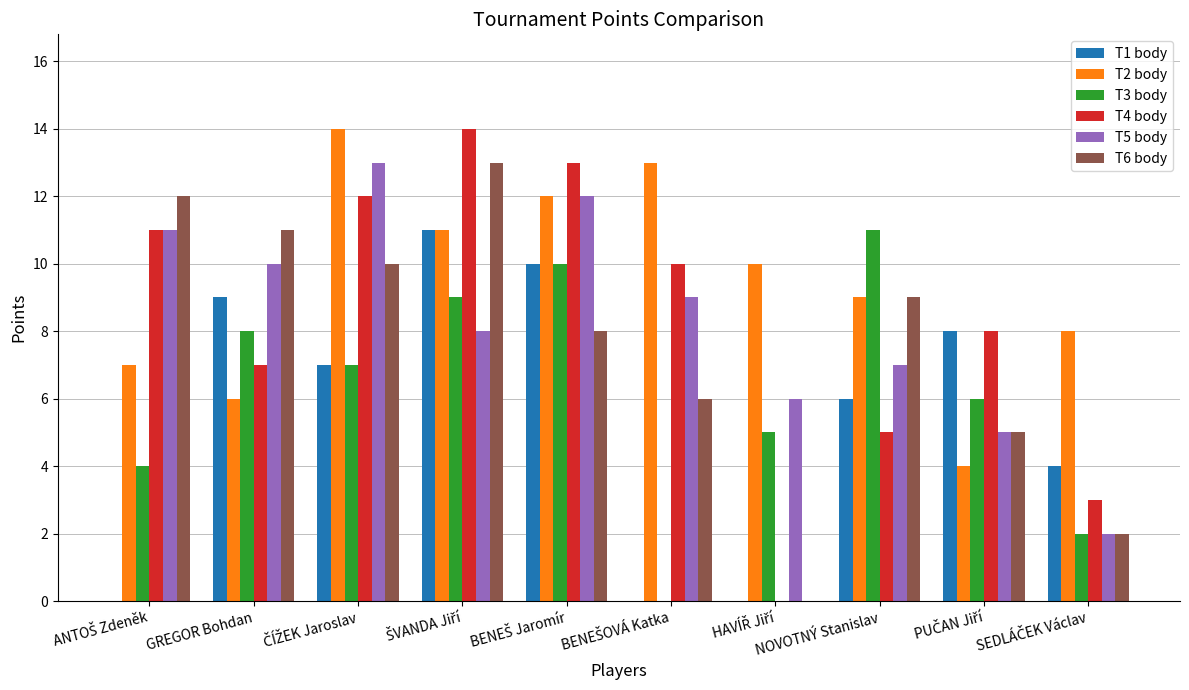

Which series has the largest total across all categories?

T2 body